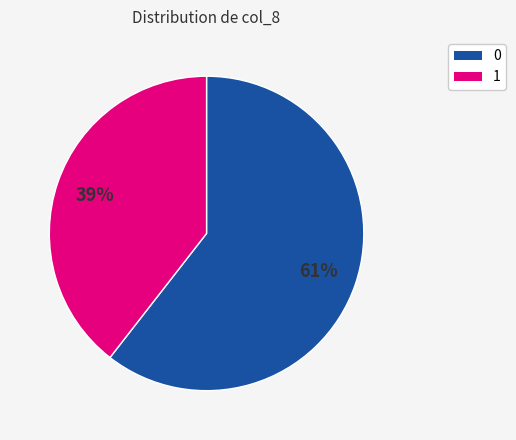

Does any single category account for the majority?

Yes